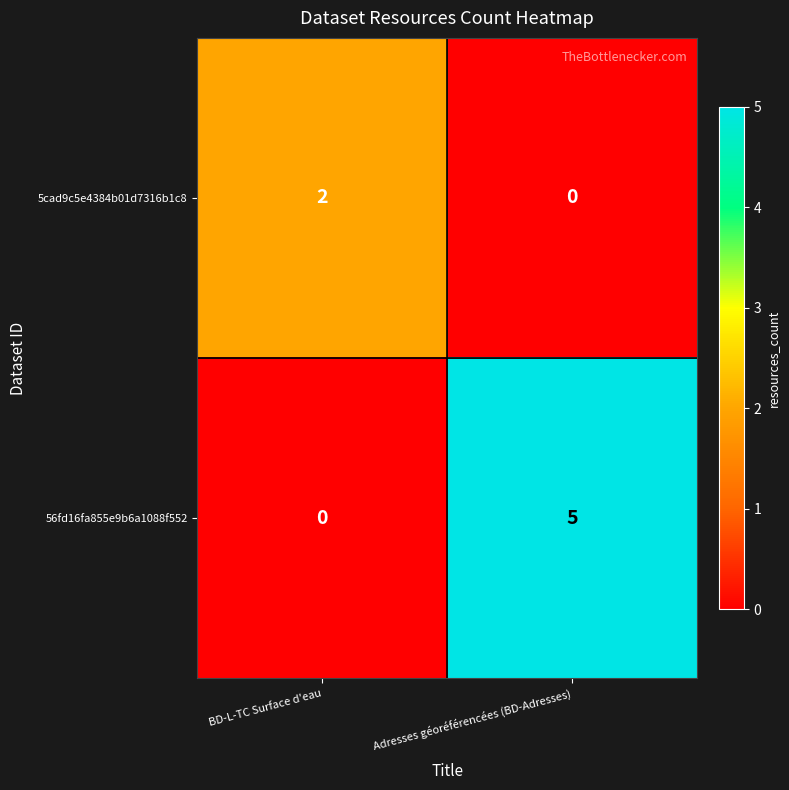

What is the difference between the highest and lowest values at Adresses géoréférencées (BD-Adresses)?

5